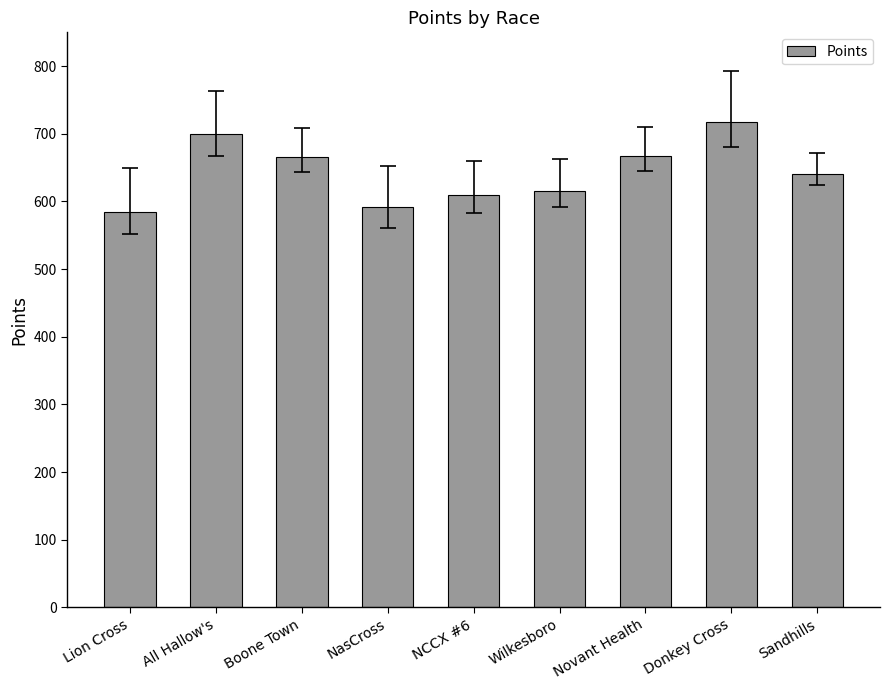

What is the average value?

643.4